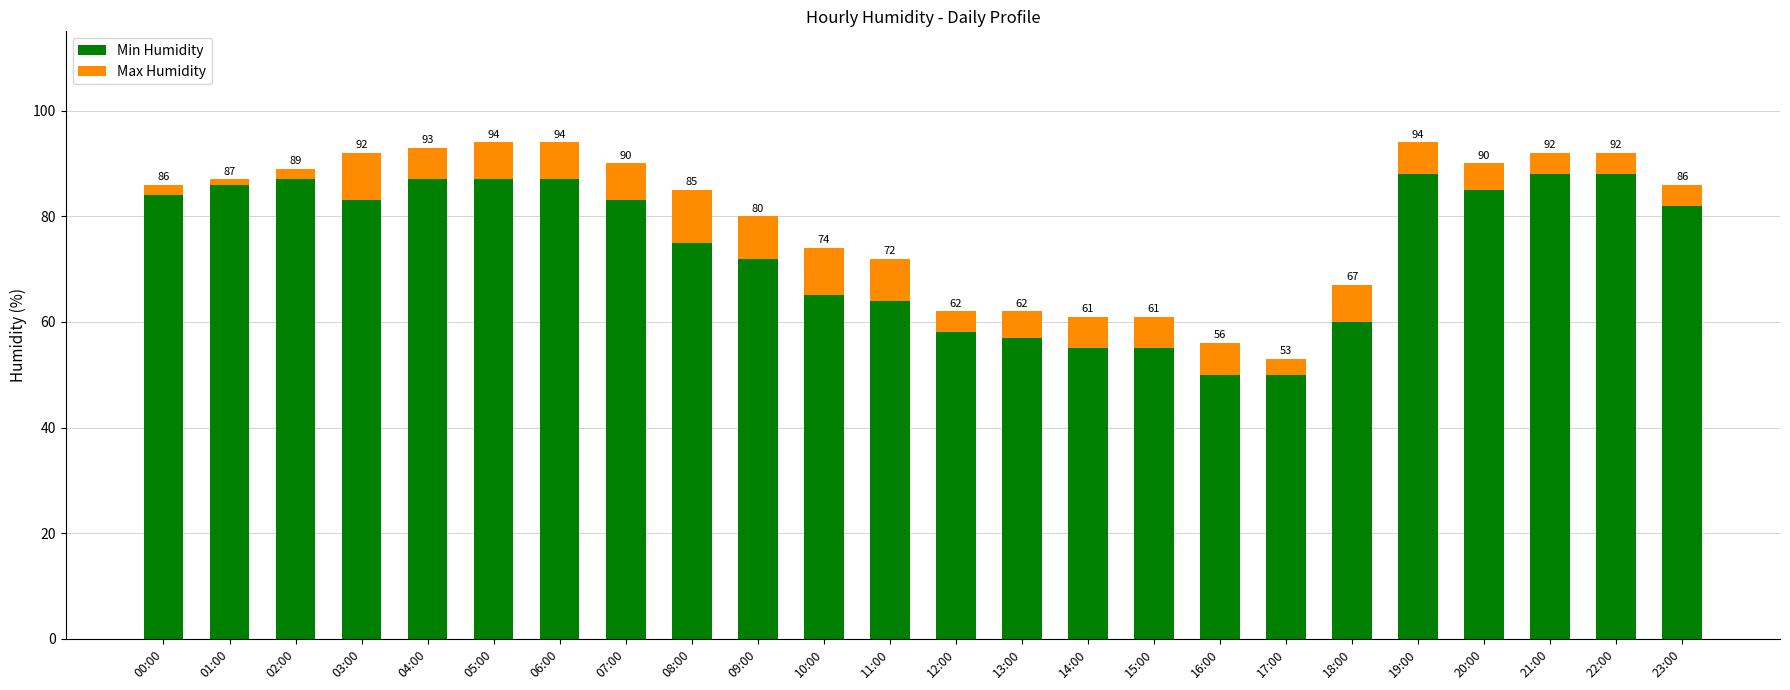

Are the bars horizontal?

No